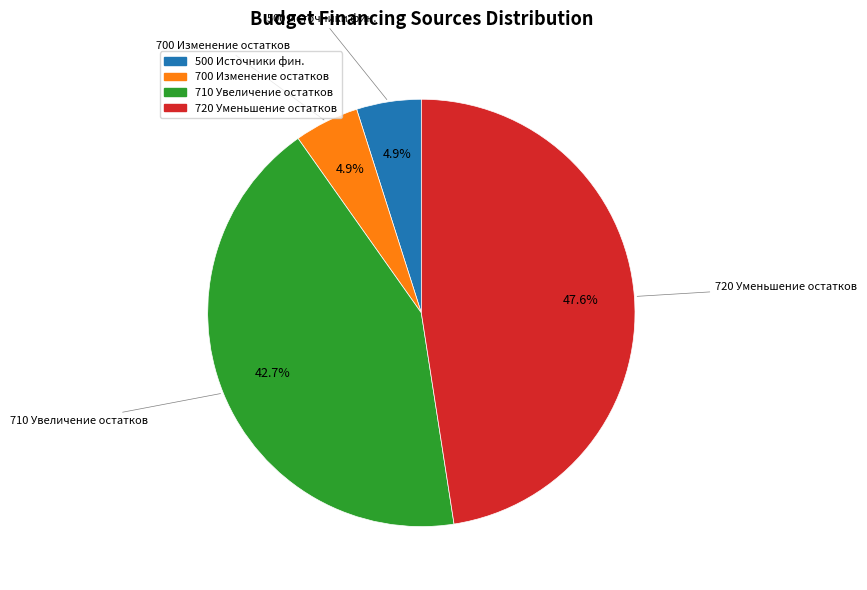

Is there a majority slice in this chart?

No